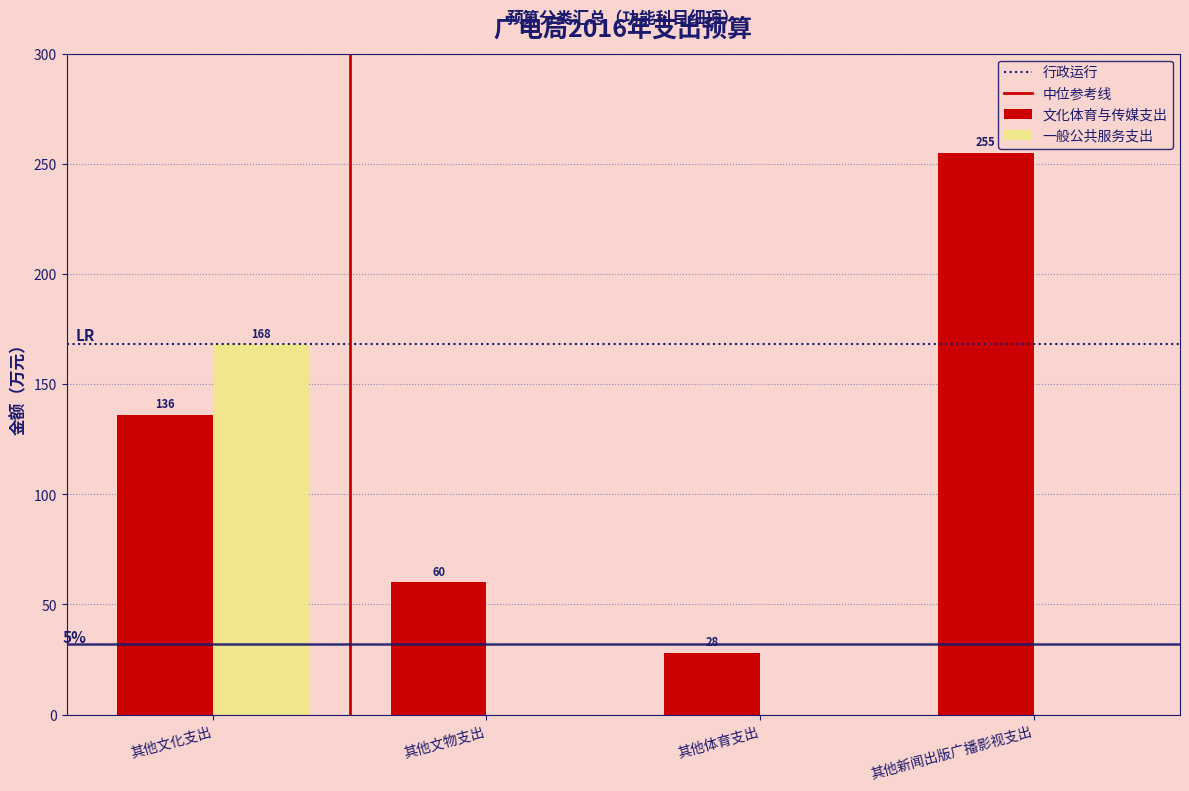

Reading left to right, extract all data points from this chart.

文化体育与传媒支出: 其他文化支出=136	其他文物支出=60	其他体育支出=28	其他新闻出版广播影视支出=255
一般公共服务支出: 其他文化支出=168	其他文物支出=0	其他体育支出=0	其他新闻出版广播影视支出=0